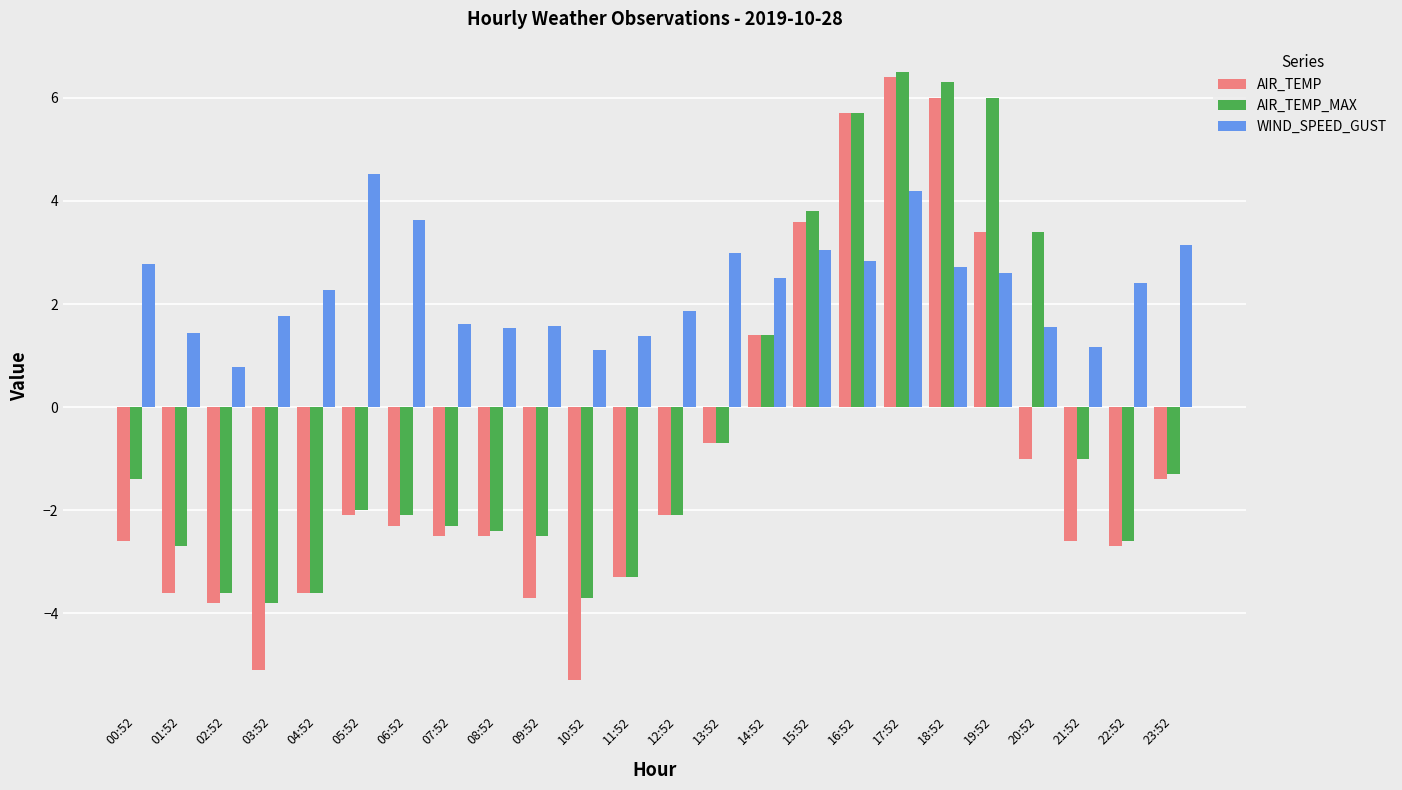

How many values in AIR_TEMP are below zero?

18